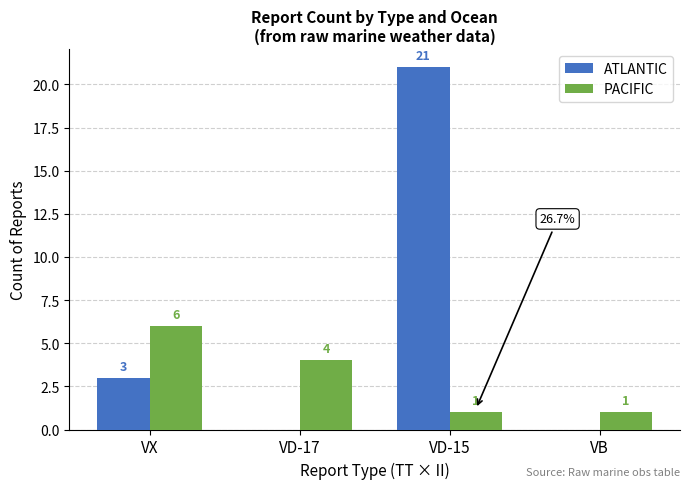

What is the sum of the PACIFIC values at VD-17 and VX?

10